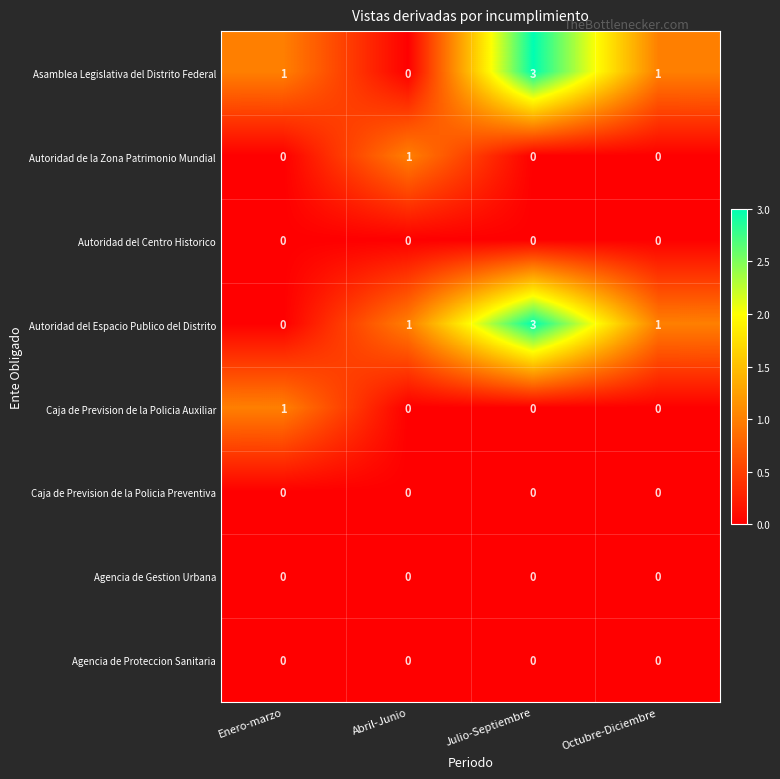

Which series changed the most between Abril-Junio and Julio-Septiembre?

Asamblea Legislativa del Distrito Federal